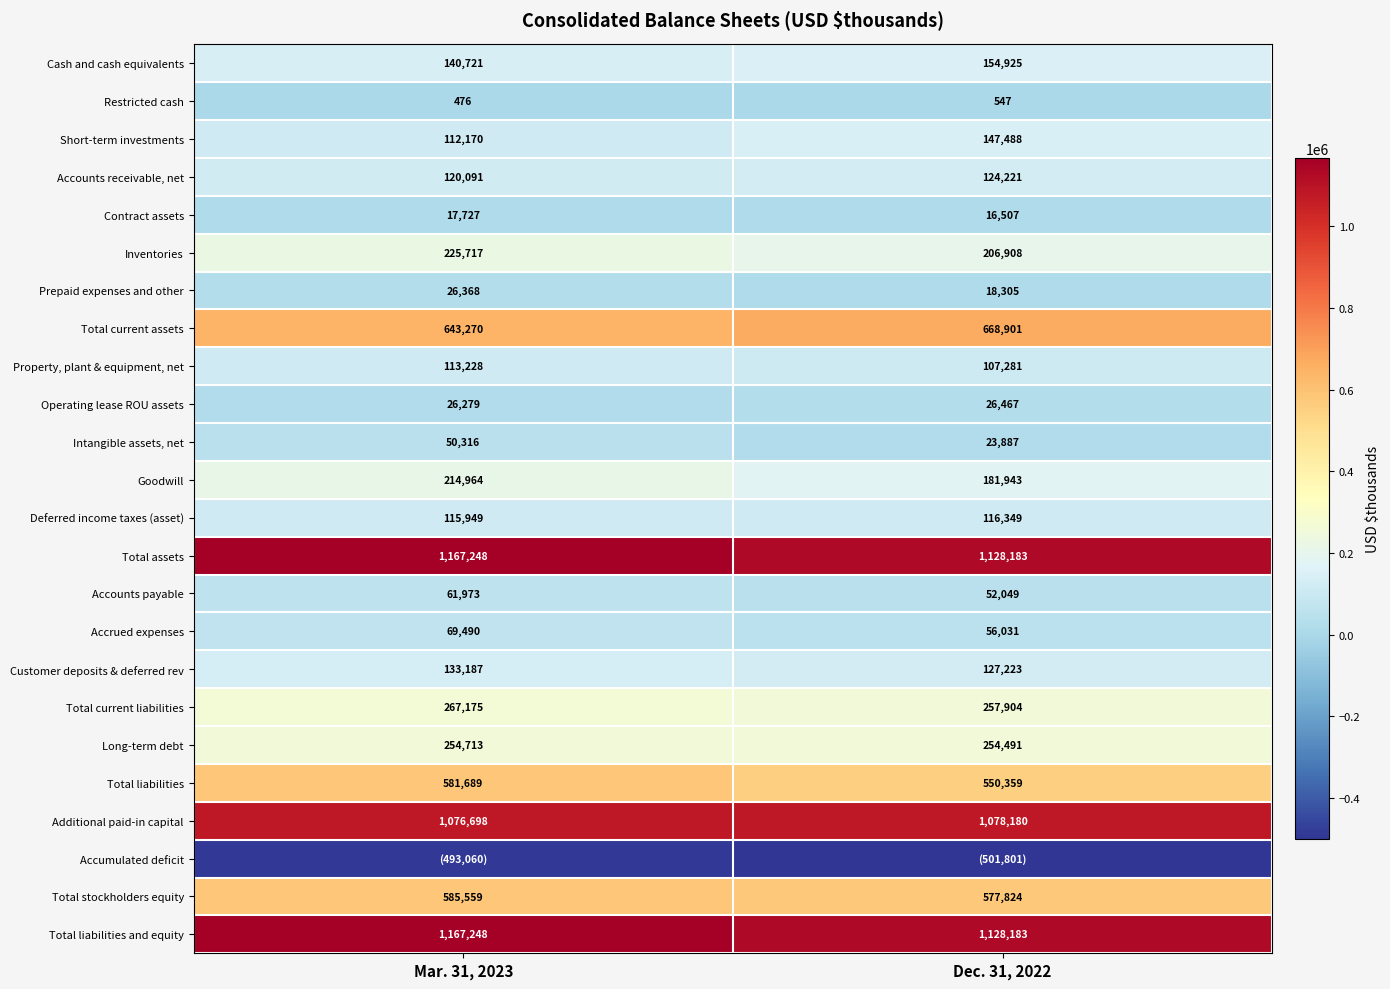

At which label is Total liabilities and equity closest to 1147715?

Dec. 31, 2022